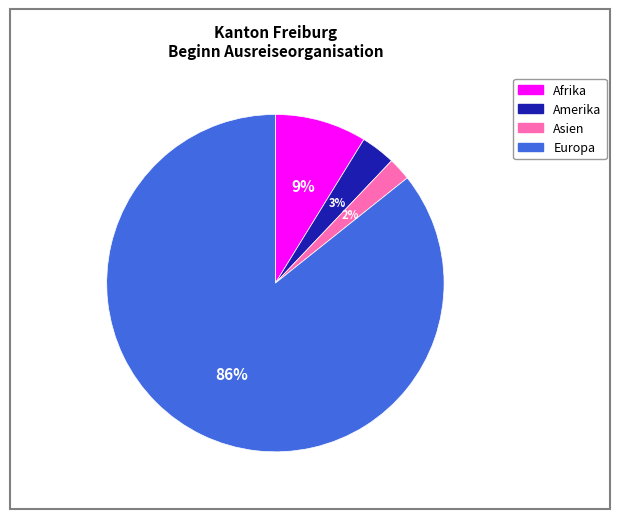

Rank the categories by value from lowest to highest.

Asien, Amerika, Afrika, Europa